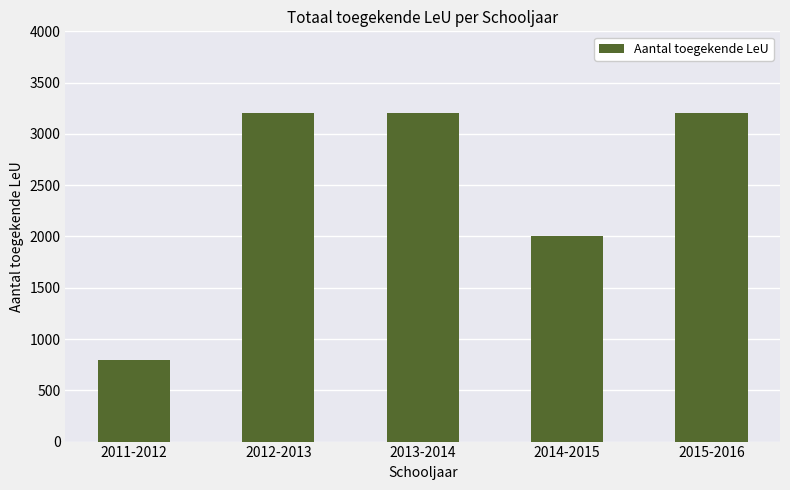

Count the number of categories in the chart.

5